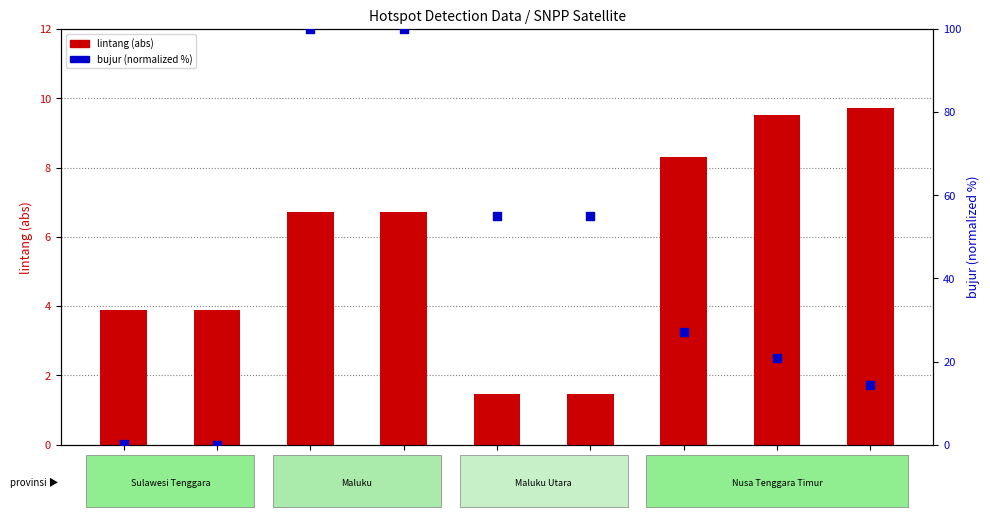

Which series reaches the maximum Y coordinate?

bujur (normalized %)